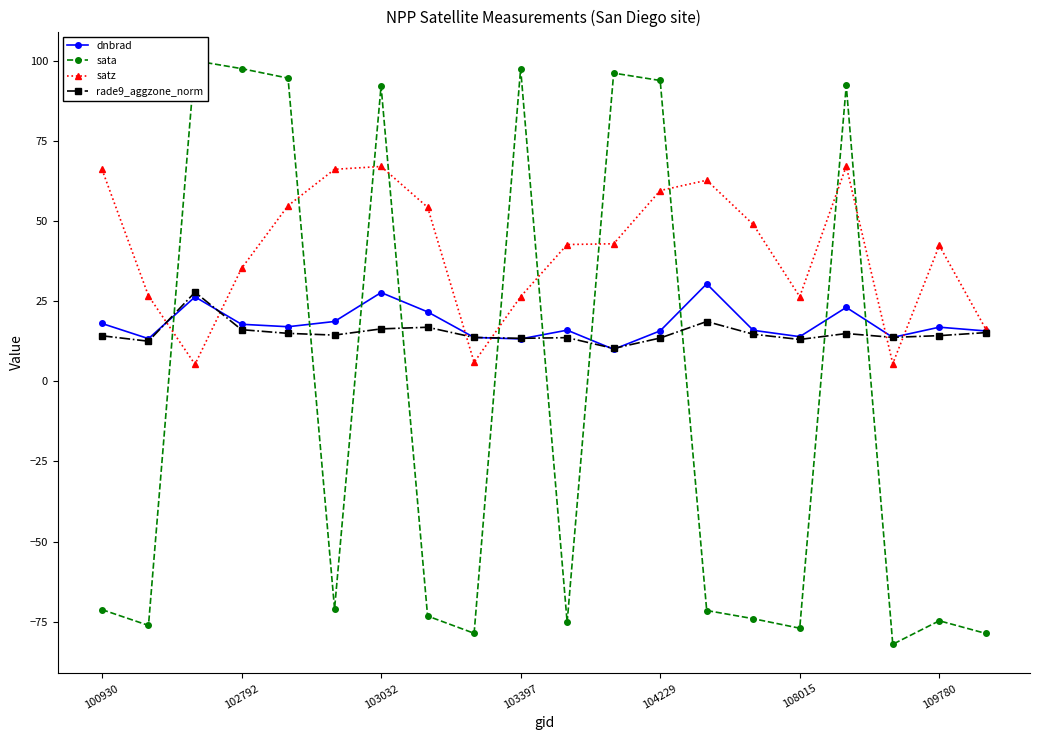

What is the value of the rade9_aggzone_norm point at the 5th from the left?

15.0